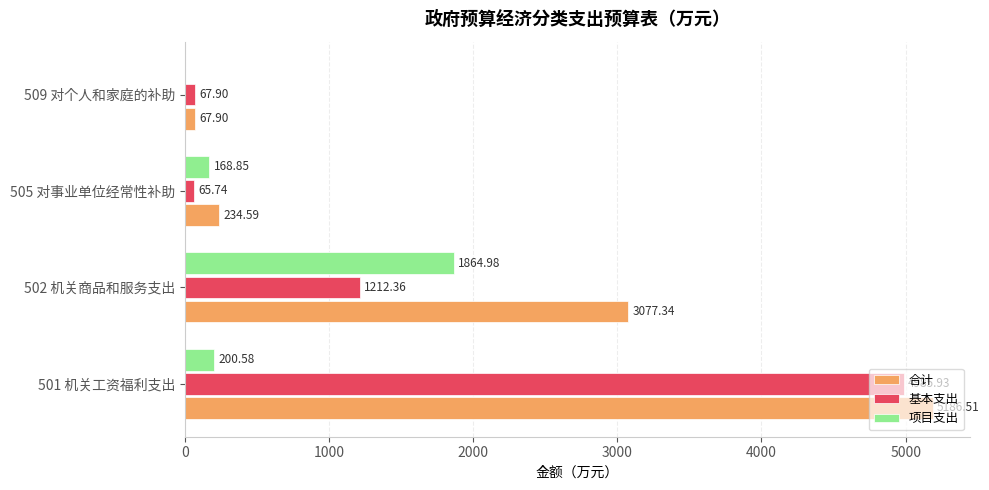

How many values in the 合计 series exceed 3077?

2